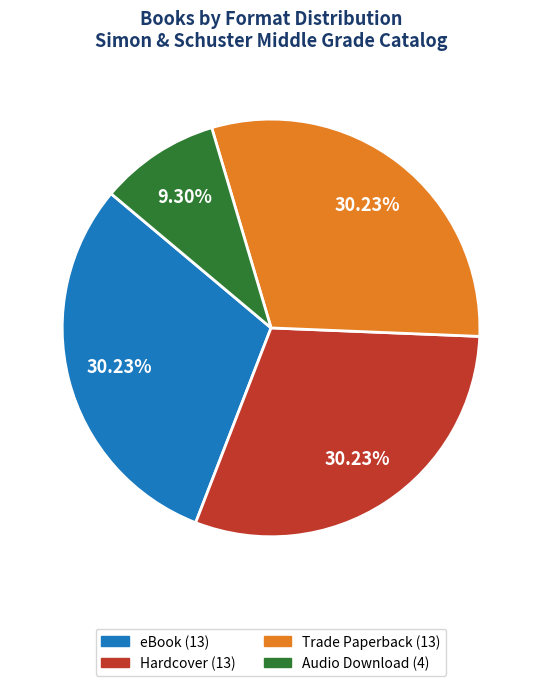

To the nearest percent, what is the average slice percentage?

25%